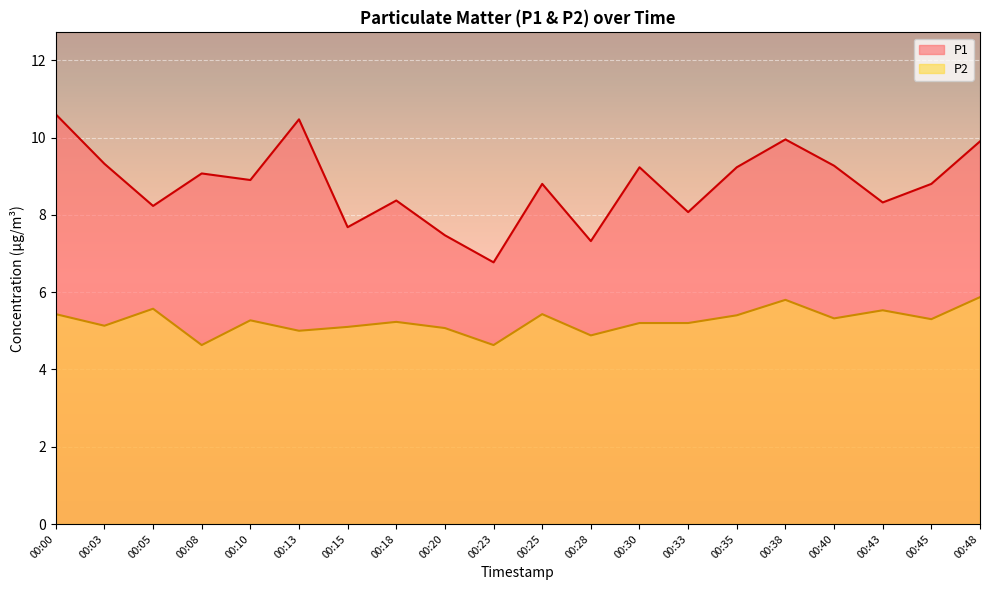

Is it true that P2 equals 5.2 at 00:30?

True